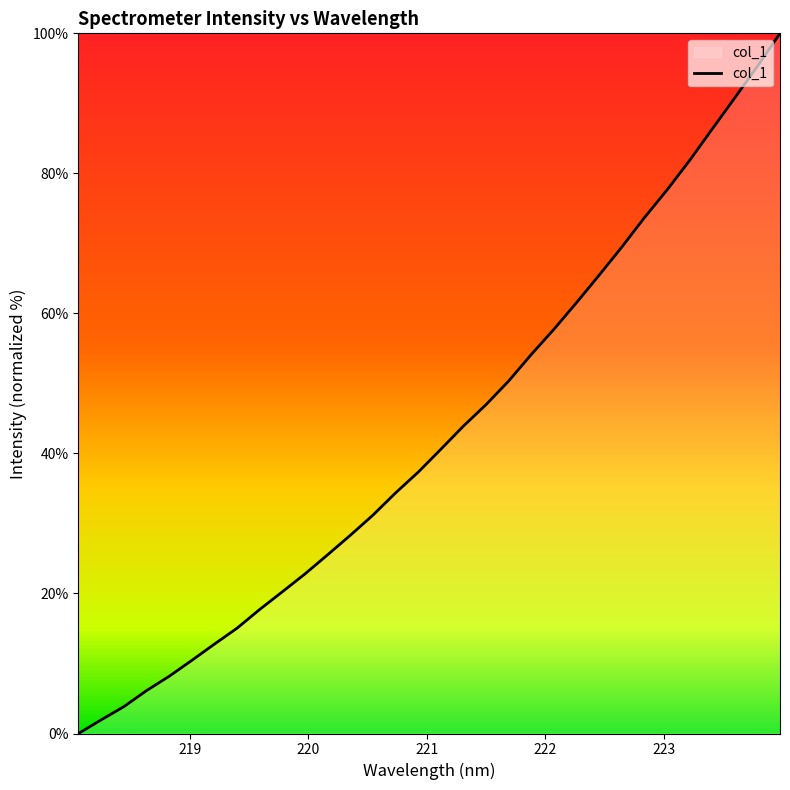

What is the maximum value shown in the chart?

100.0